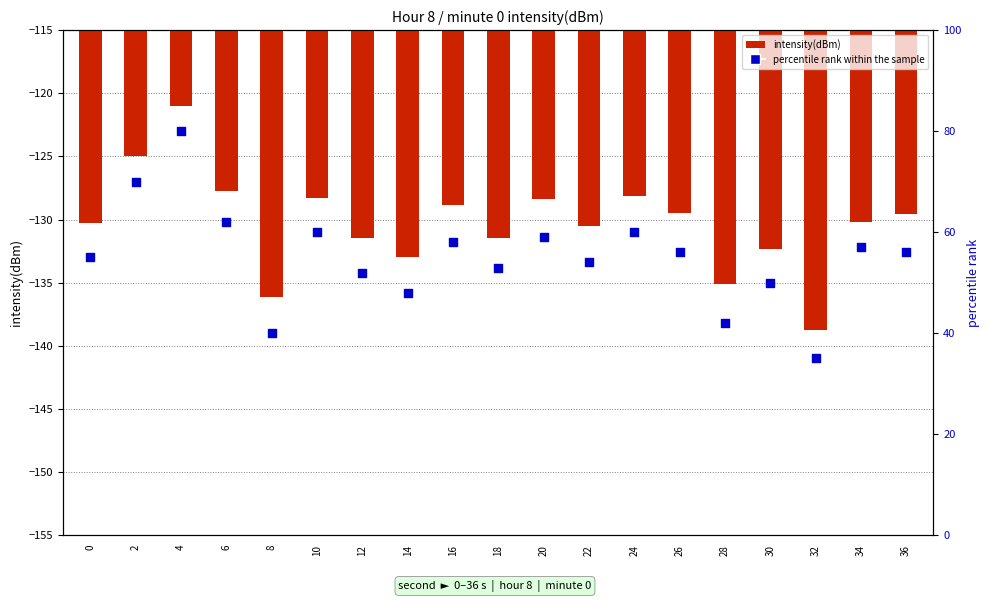

Which series has the widest spread of Y values?

percentile rank within the sample